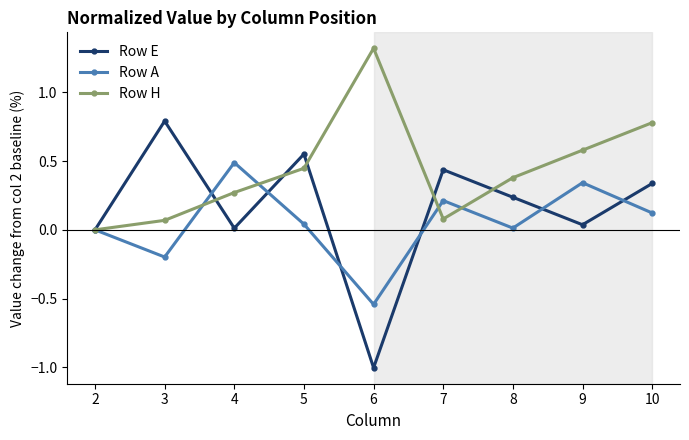

What is the total value across all series at 6?

-0.2